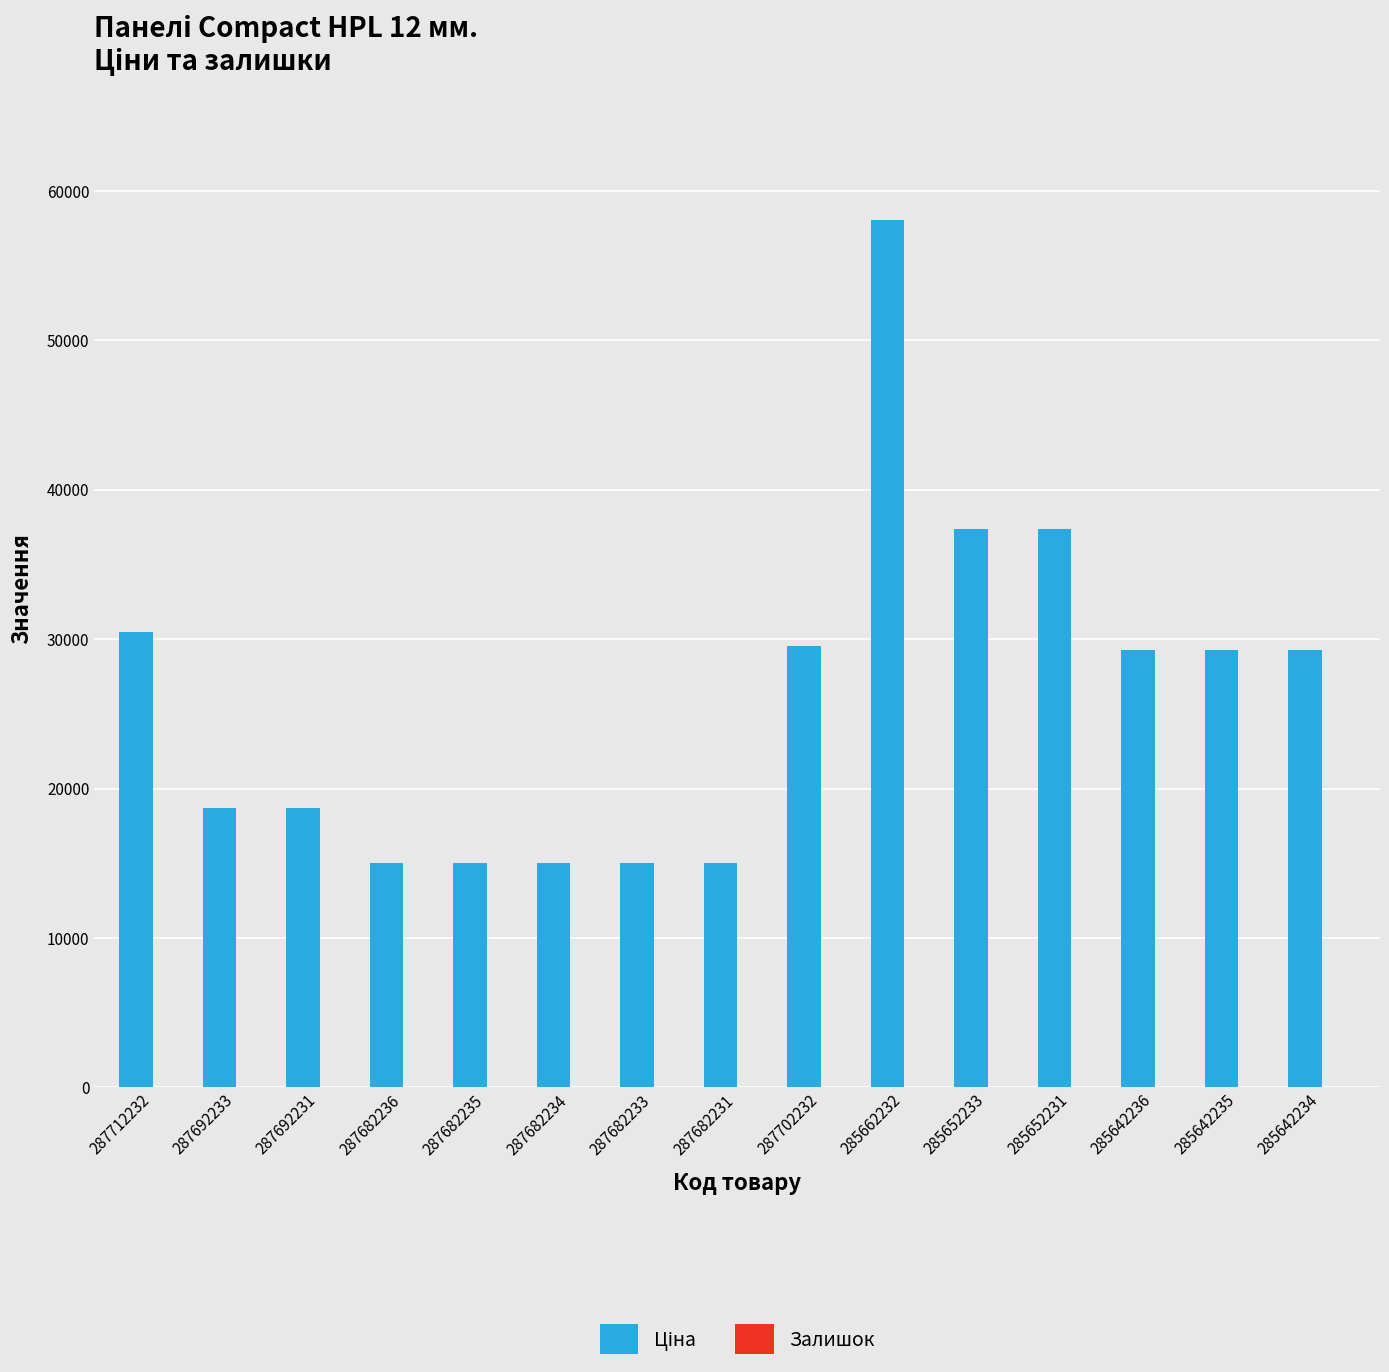

Are the bars horizontal?

No